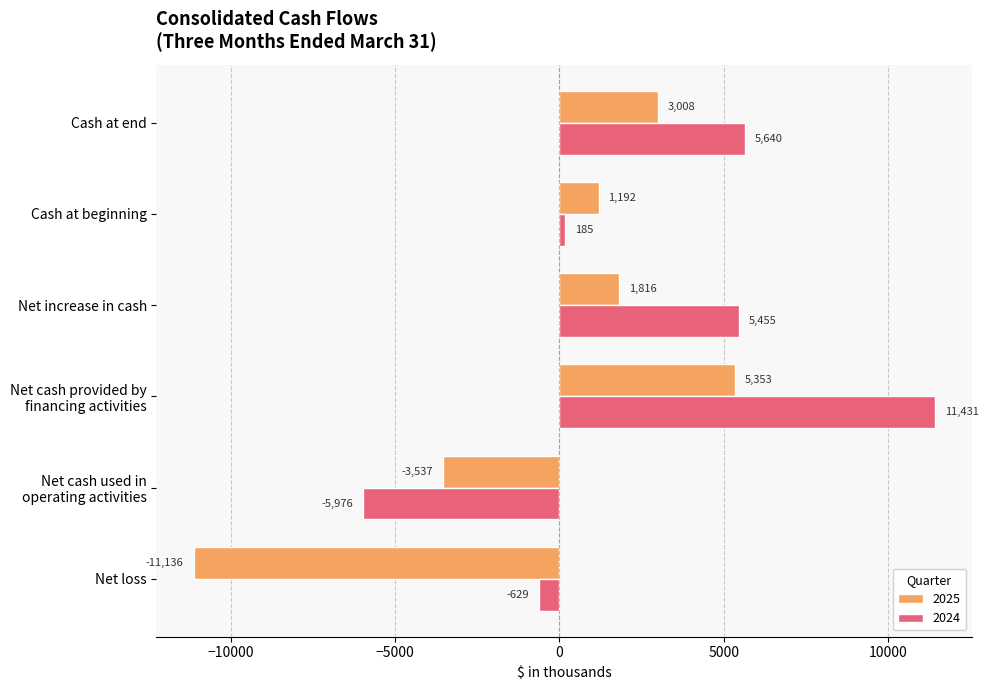

How many data points does each series have?

6